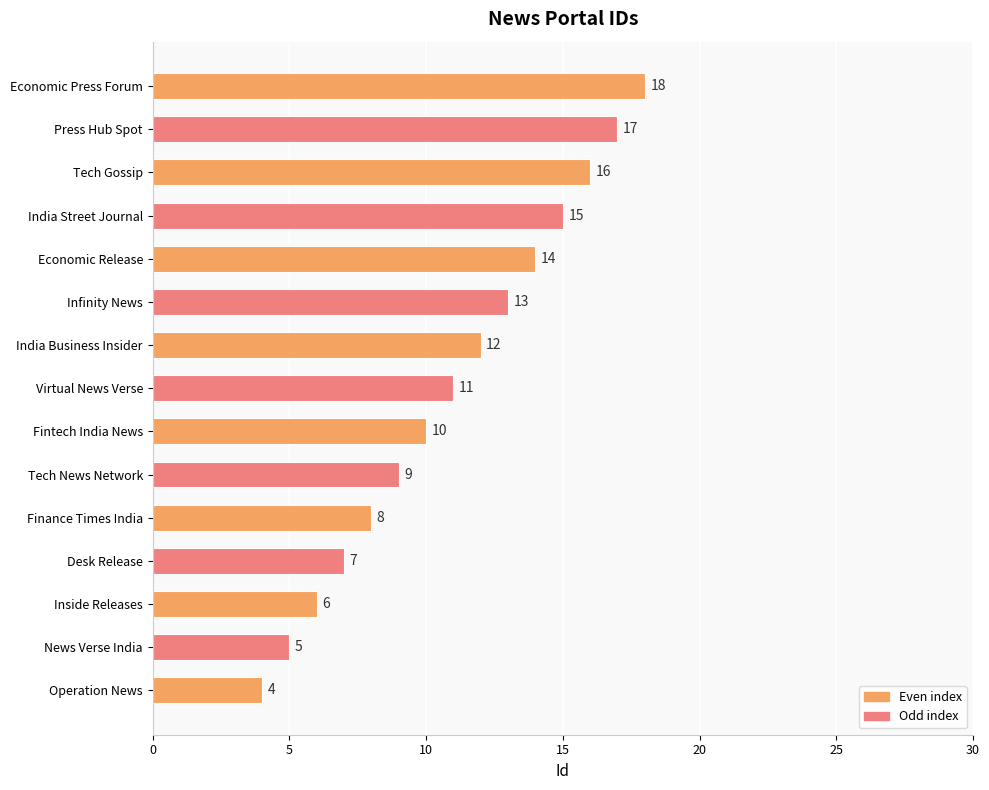

At which label is the value closest to 11?

Virtual News Verse